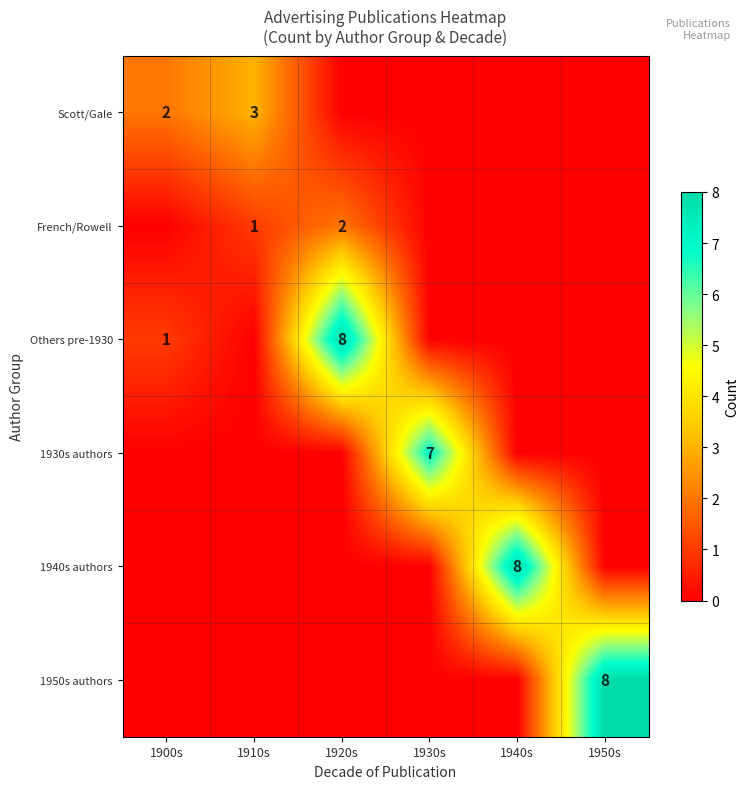

What is the sum of the Scott/Gale values at 1910s and 1900s?

5